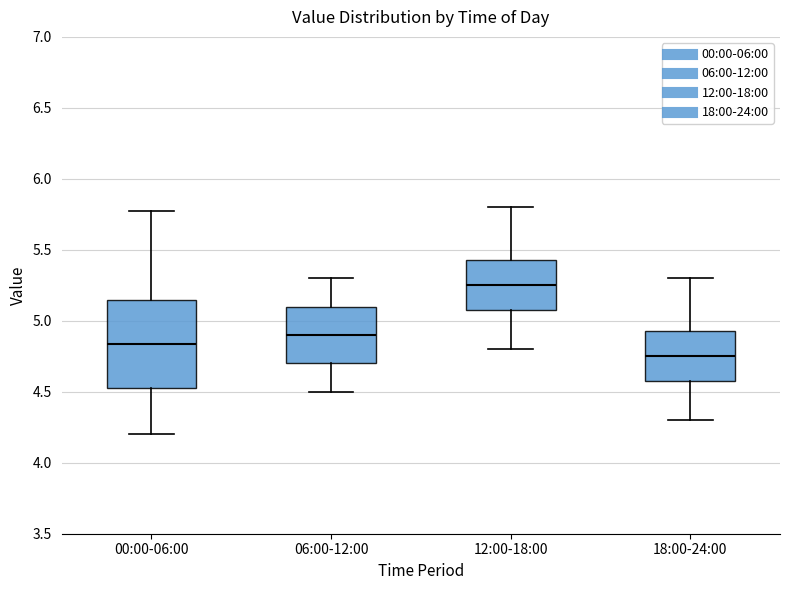

Which box is the tallest, from its lower edge to its upper edge?

00:00-06:00